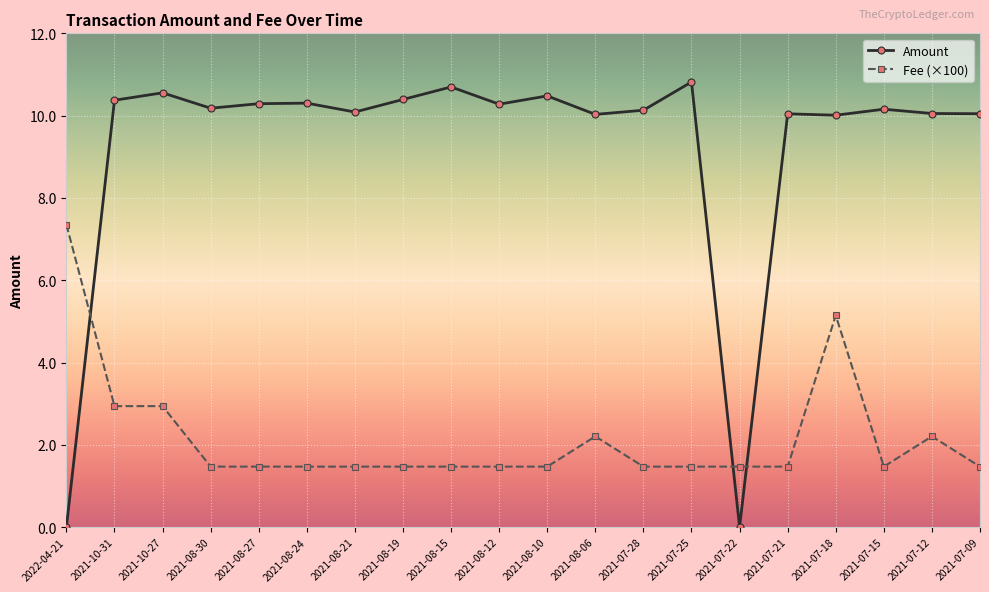

List the series in order of their peak value, lowest first.

Fee (×100), Amount